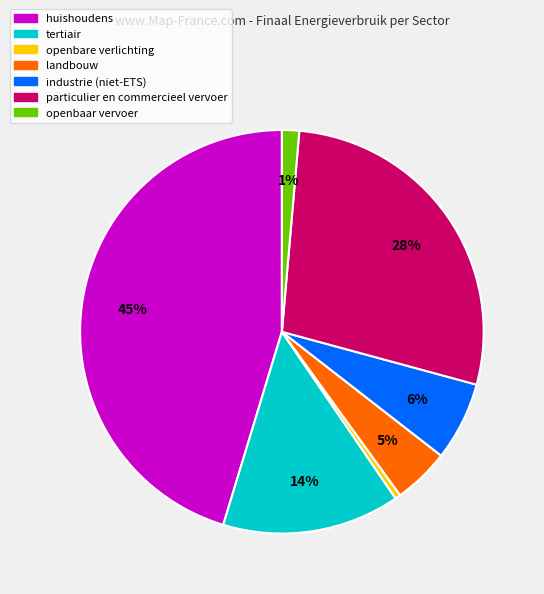

Approximately how many times larger is the value at particulier en commercieel vervoer compared to huishoudens?

0.6